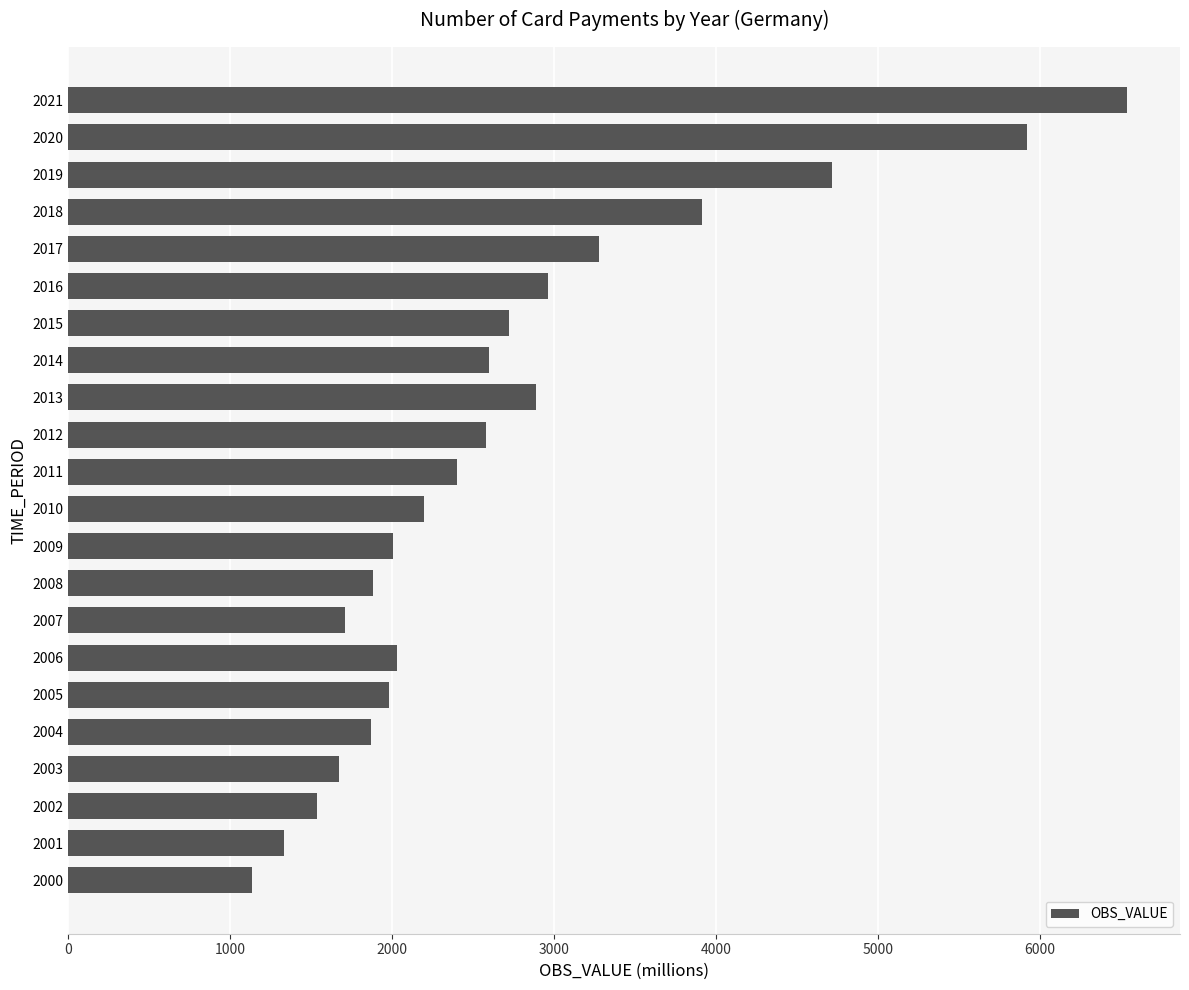

The value at 2015 is 713.1. True or false?

False